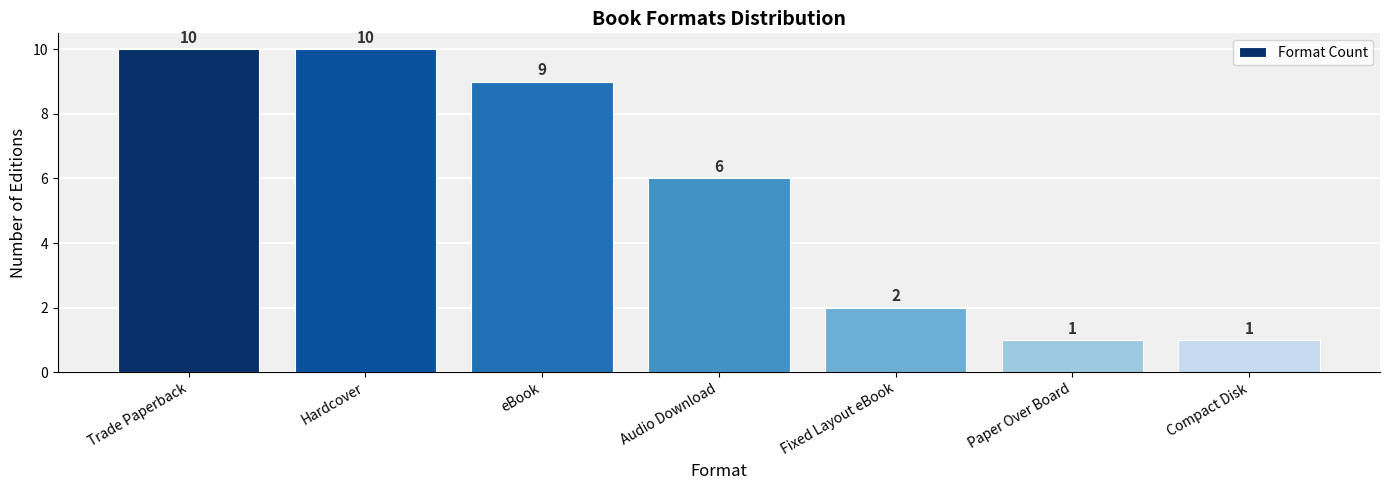

Is it true that the value at Hardcover is 10?

True